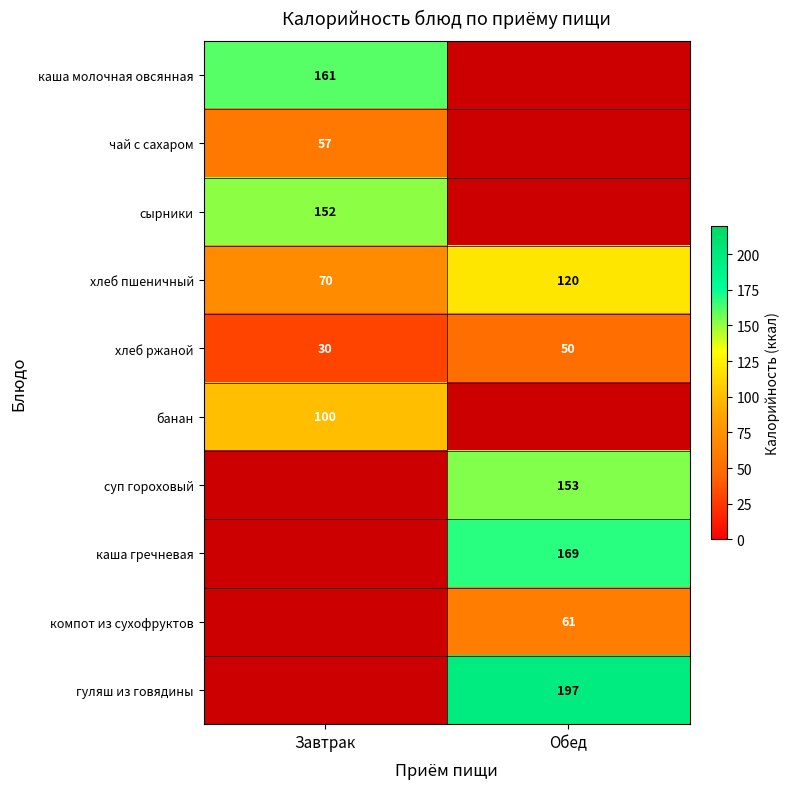

At how many categories does at least one series exceed 3?

2